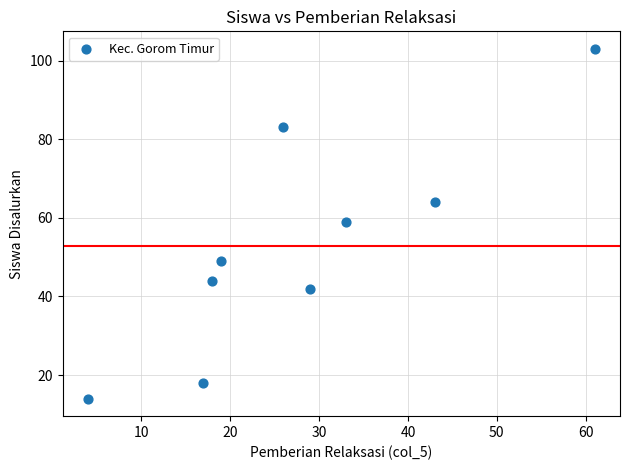

What Y value in the scatter plot is closest to 58?

59